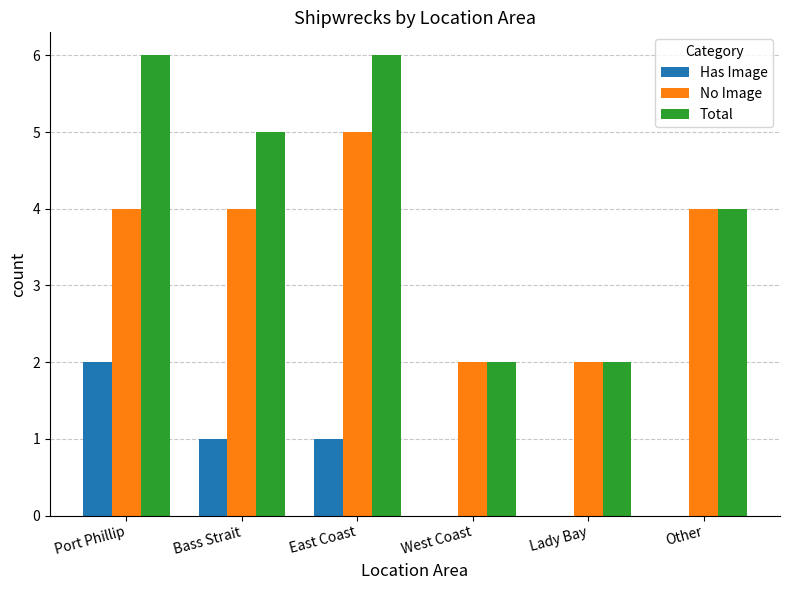

What is the maximum value shown in the chart?

6